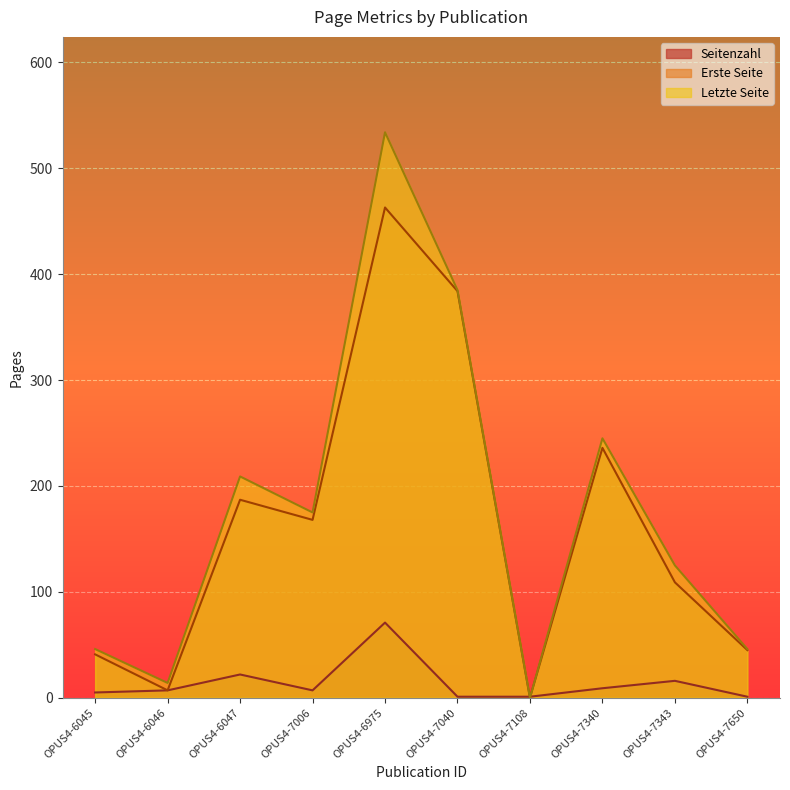

What is the approximate value of Letzte Seite at OPUS4-7006?

175